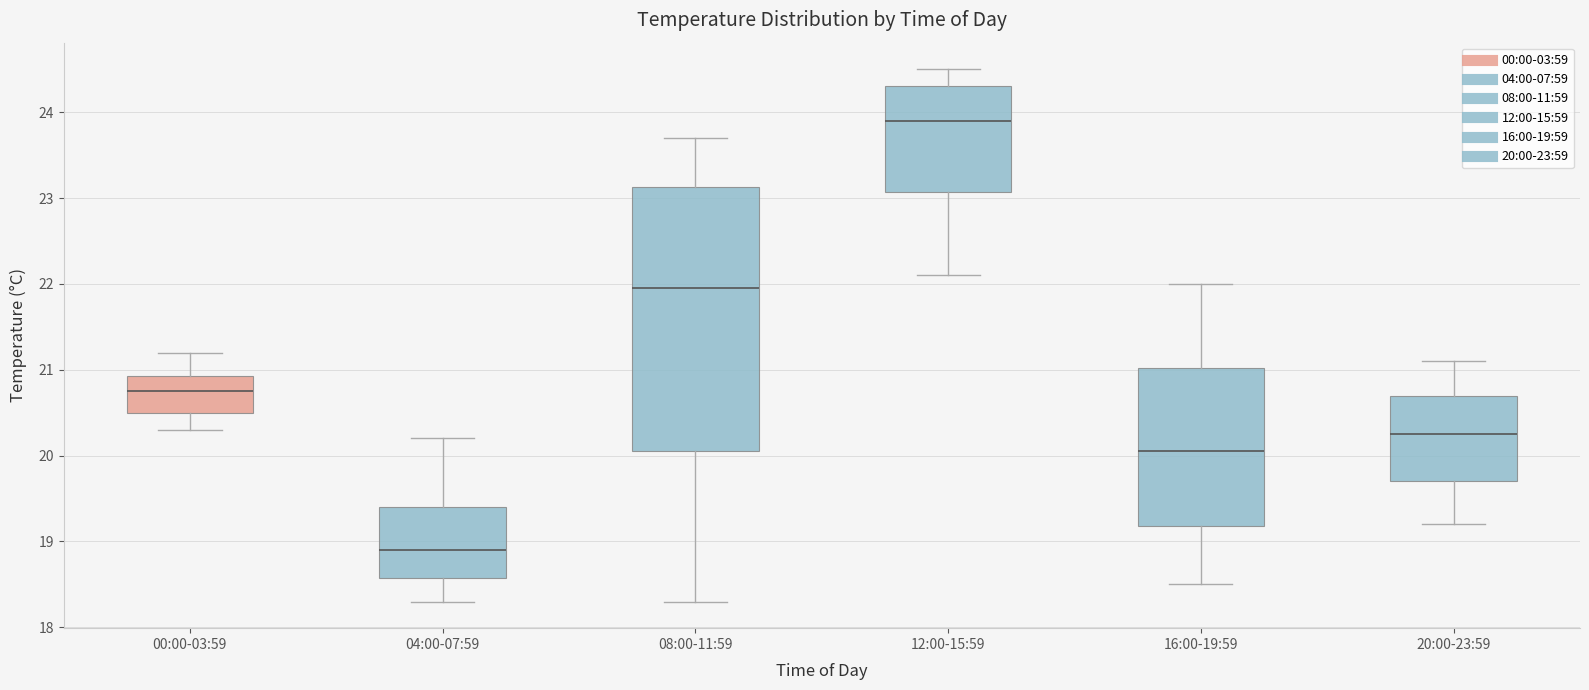

Reading left to right, read every box against the y-axis: the position of its median line, the range the box covers, and the ends of its whiskers. The values are not printed on the chart, so give them approximately, as read against the axis.

00:00-03:59: median 20.8, box 20.5 to 20.9, whiskers 20.3 to 21.2
04:00-07:59: median 18.9, box 18.6 to 19.4, whiskers 18.3 to 20.2
08:00-11:59: median 22.0, box 20.1 to 23.1, whiskers 18.3 to 23.7
12:00-15:59: median 23.9, box 23.1 to 24.3, whiskers 22.1 to 24.5
16:00-19:59: median 20.1, box 19.2 to 21.0, whiskers 18.5 to 22.0
20:00-23:59: median 20.3, box 19.7 to 20.7, whiskers 19.2 to 21.1